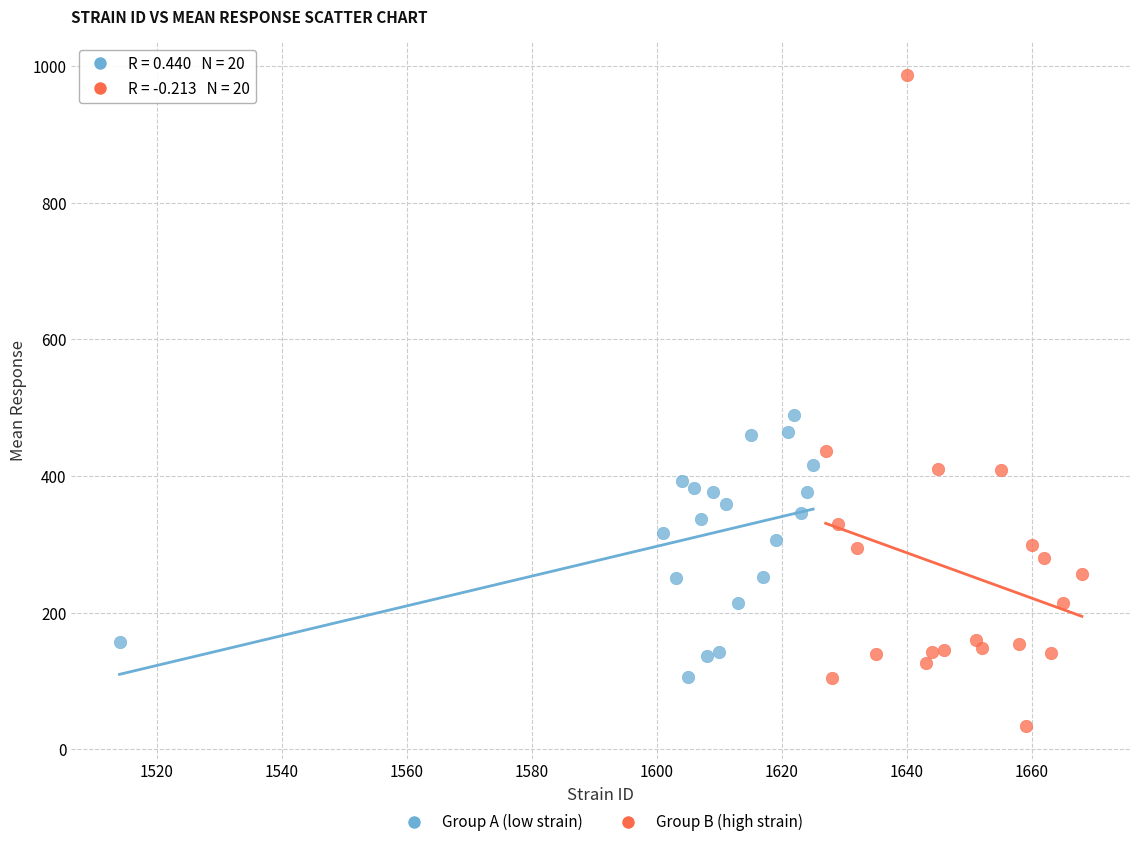

Which series has the widest spread of Y values?

Group B (high strain)